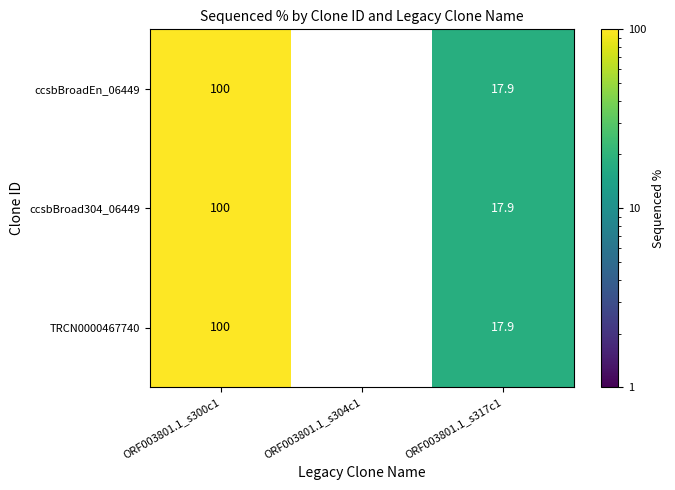

True or false: ccsbBroadEn_06449 has a value of 44.5 at ORF003801.1_s300c1.

False